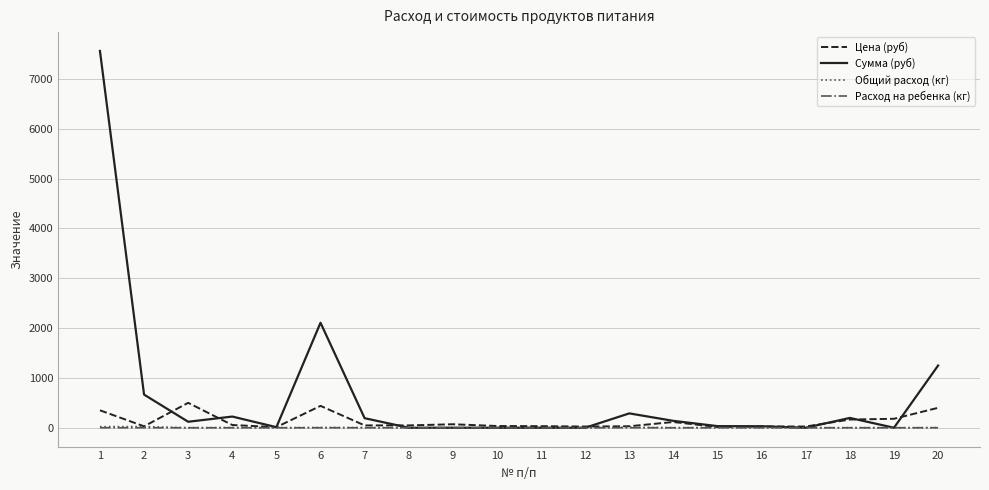

What are all the series names shown in the legend?

Цена (руб), Сумма (руб), Общий расход (кг), Расход на ребенка (кг)